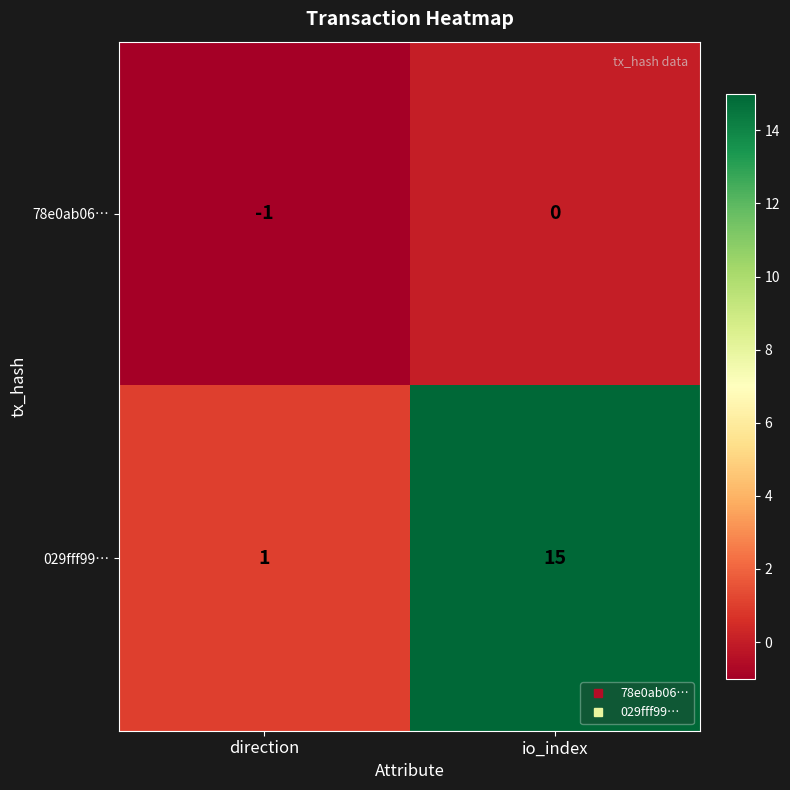

Rank the series by their average value, from highest to lowest.

029fff99…, 78e0ab06…